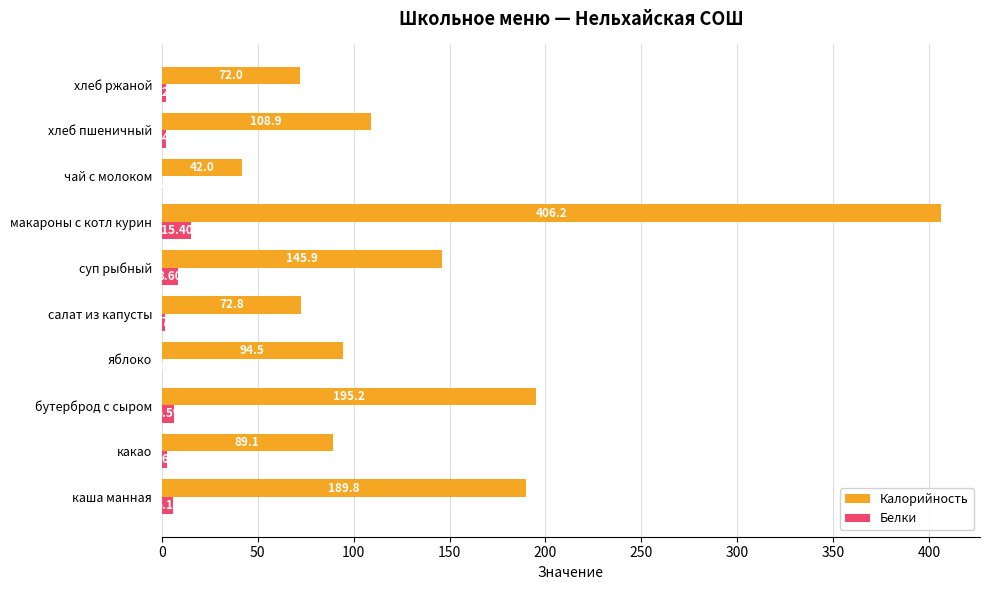

How many data points in Калорийность are above 108?

5